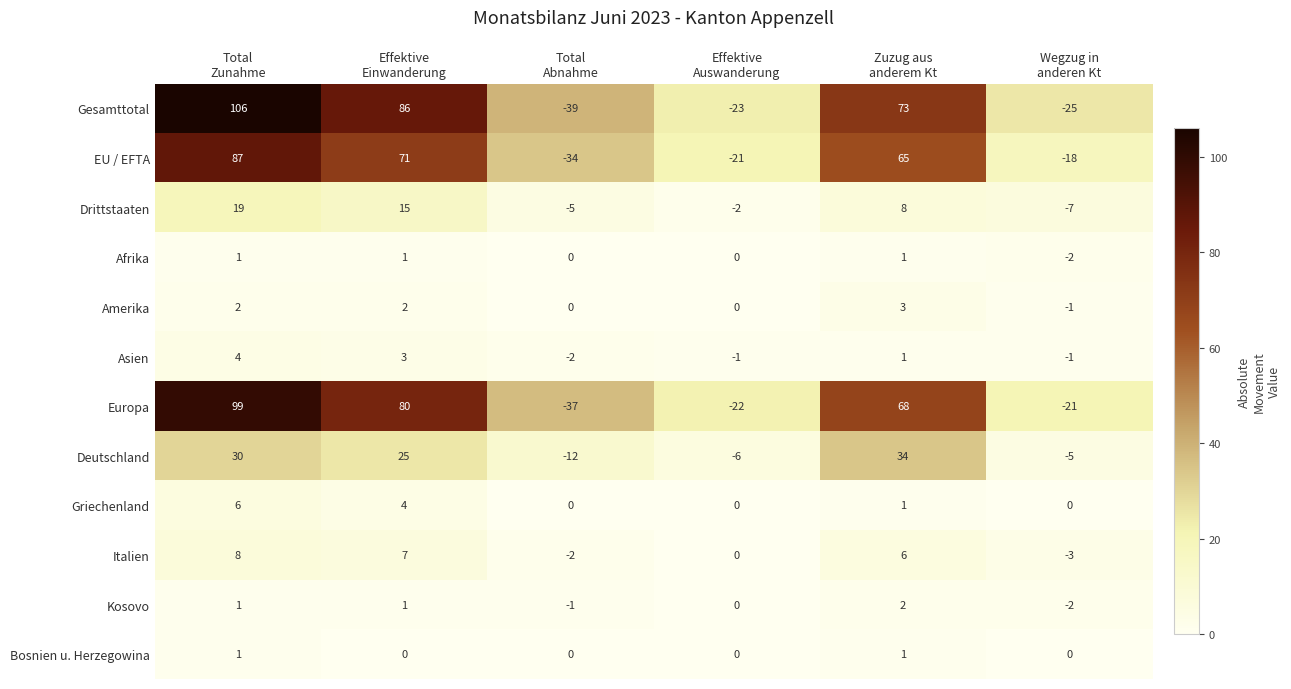

Count the Griechenland values in the range 0 to 4.

5